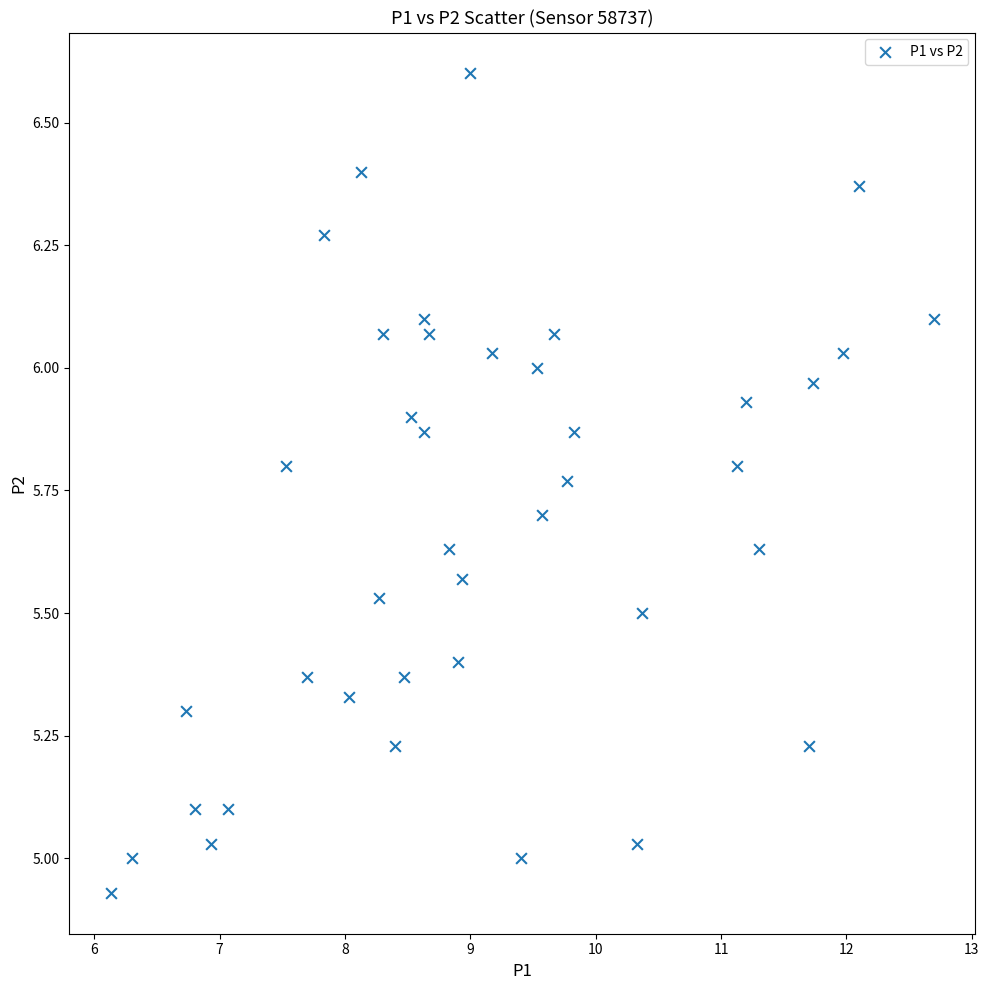

What is the range of X values (max minus min)?

6.6